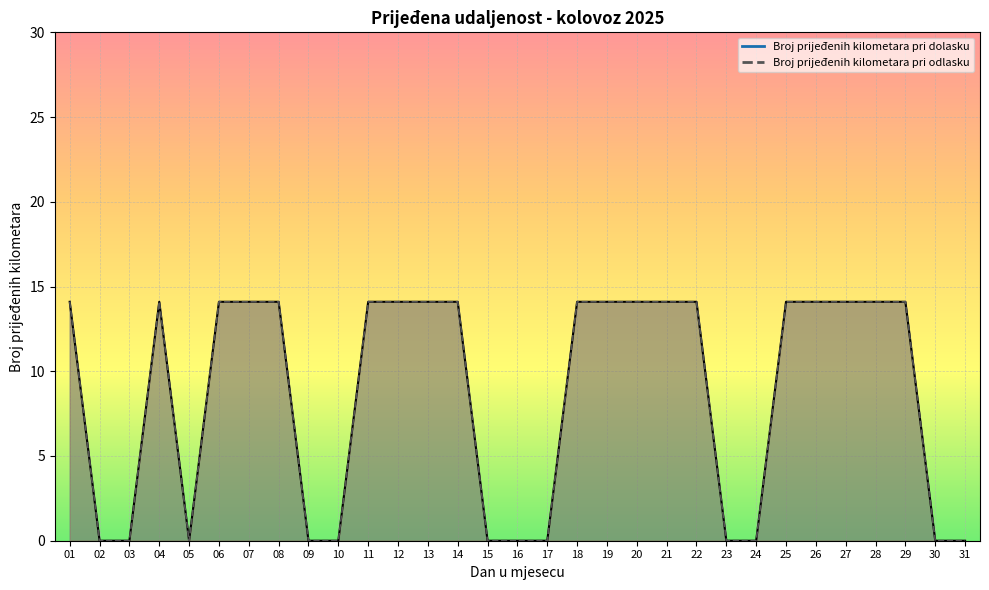

At 01, list the series in order from largest to smallest.

Broj prijeđenih kilometara pri dolasku, Broj prijeđenih kilometara pri odlasku